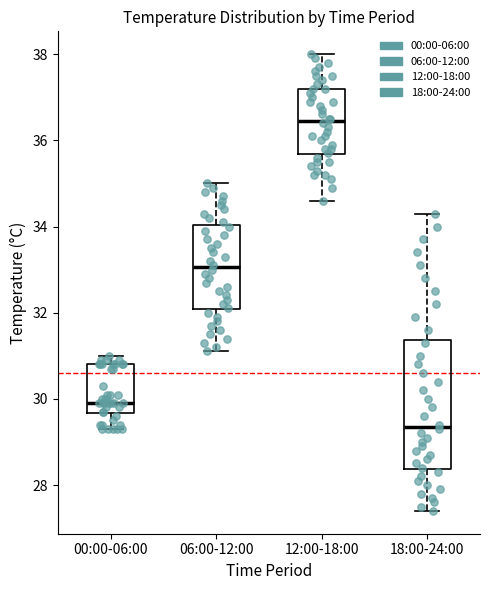

Comparing the boxes themselves (not the whiskers), which one is the tallest?

18:00-24:00